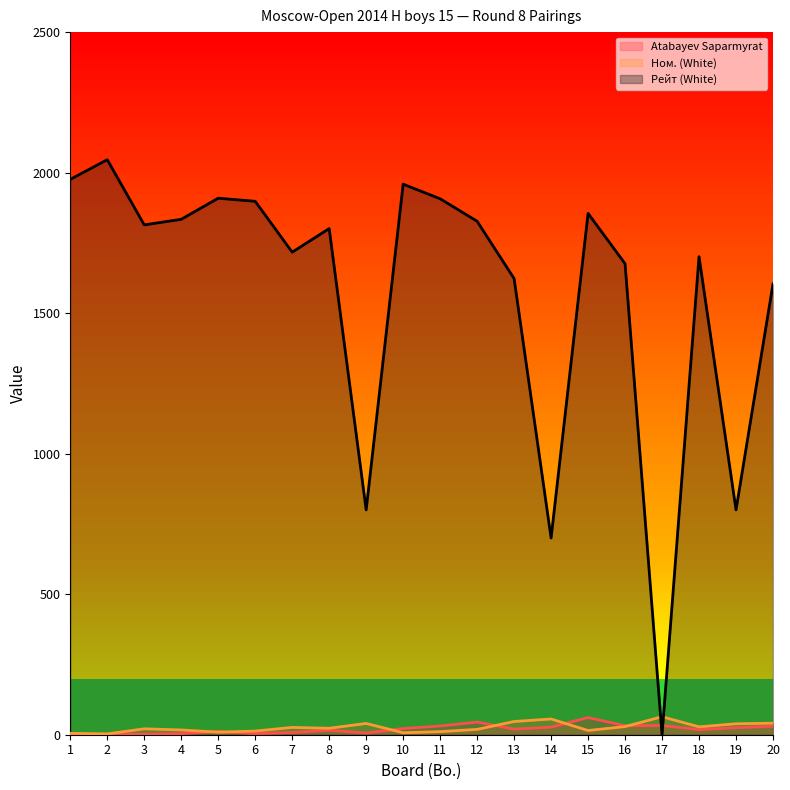

At 9, list the series in order from smallest to largest.

Atabayev Saparmyrat, Ном. (White), Рейт (White)